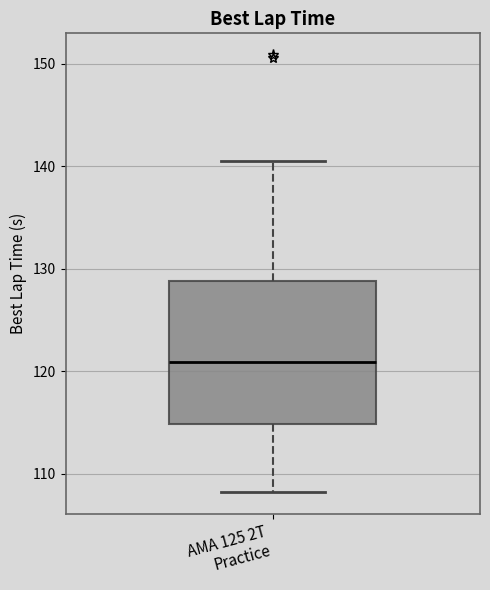

Transcribe this box plot: give where the median line is, the range the box spans, and where the two whiskers end, as read against the y-axis. The values are not printed on the chart, so give them approximately, as read against the axis.

median 121, box 115 to 129, whiskers 108 to 141